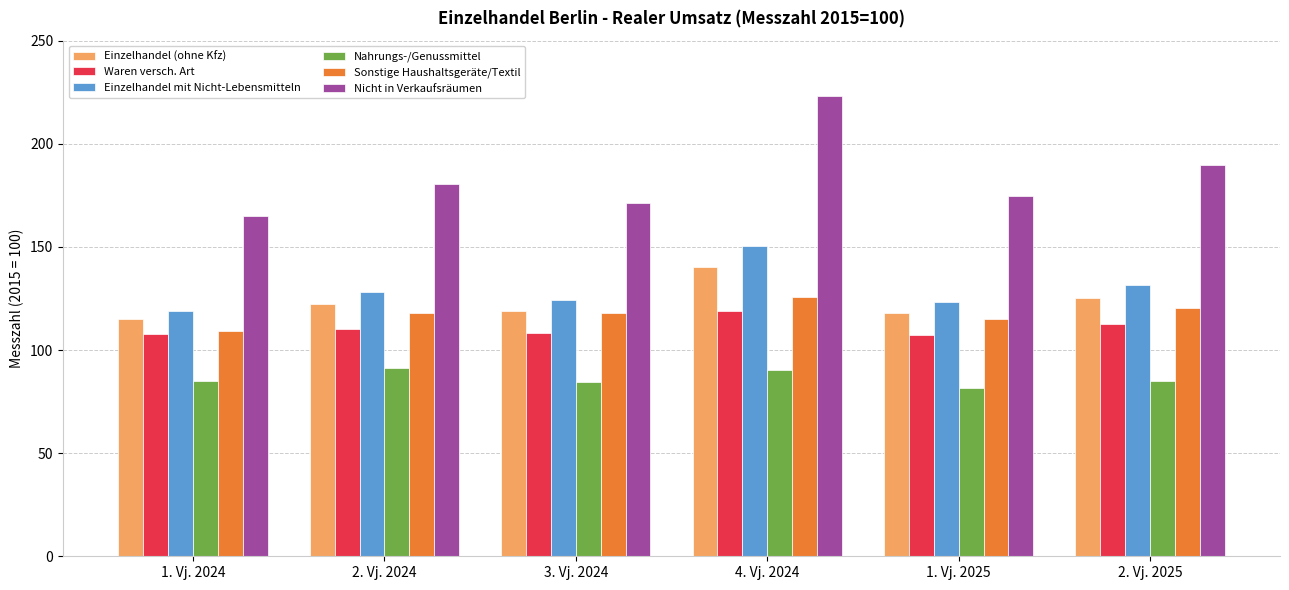

What is the average value of the Sonstige Haushaltsgeräte/Textil series?

117.7